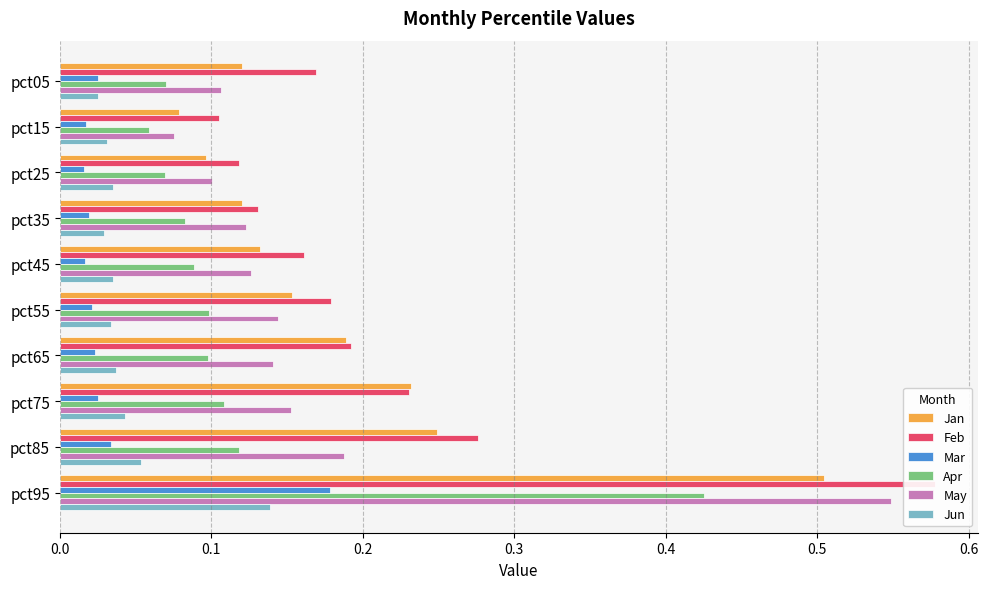

Which has a higher value, pct45 or pct25?

pct45